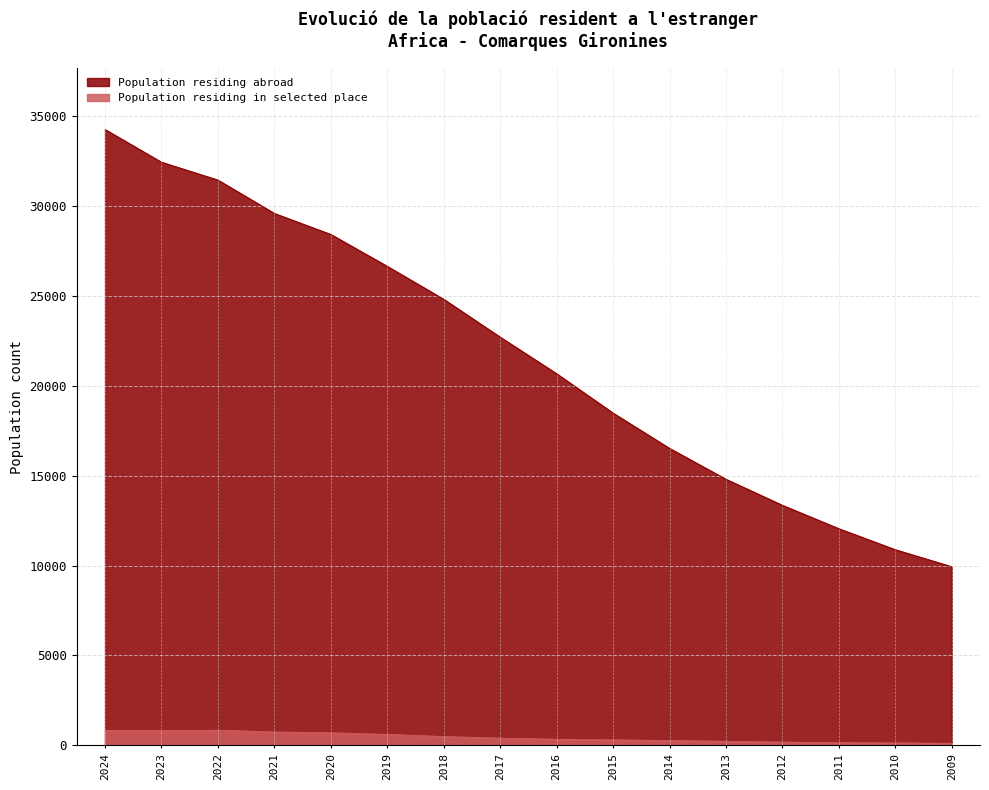

Does the chart display data point markers on the line(s)?

No